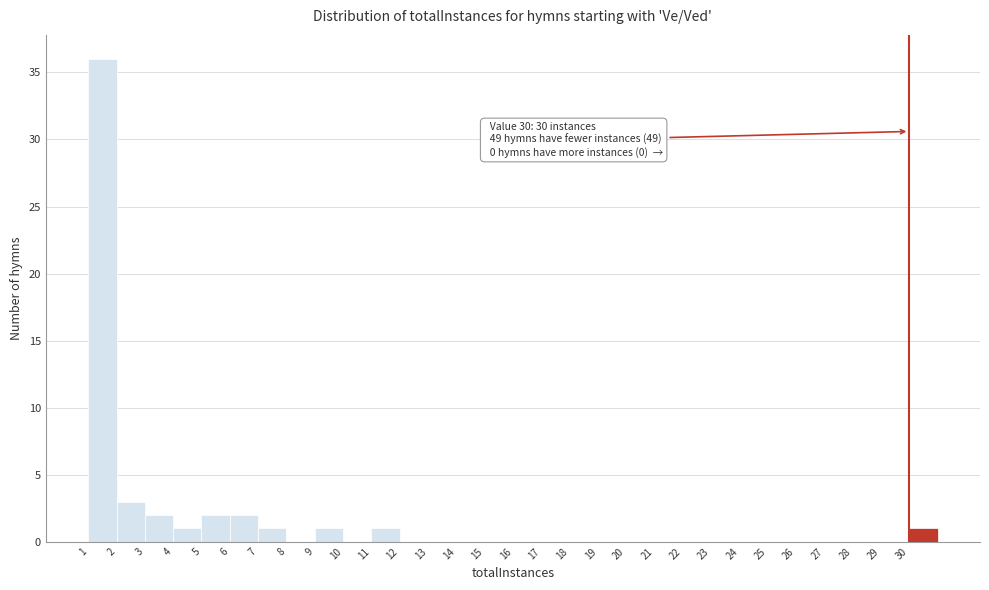

Over which range of the x-axis is the bar tallest?

1 to 2